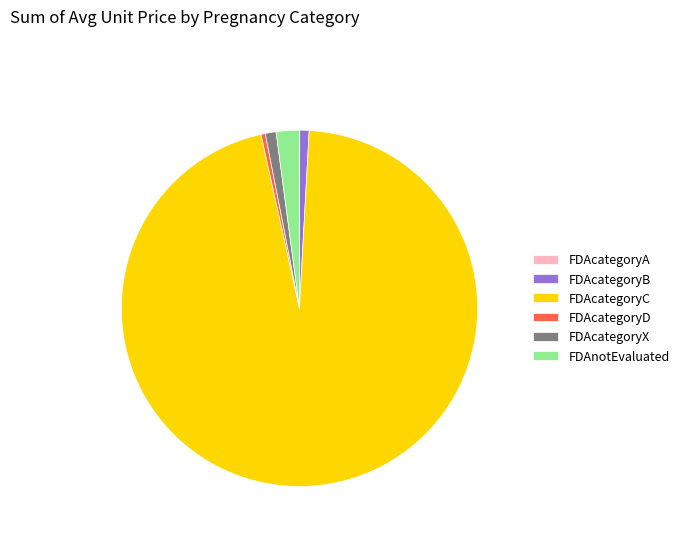

True or false: FDAnotEvaluated accounts for 10% of the total.

False